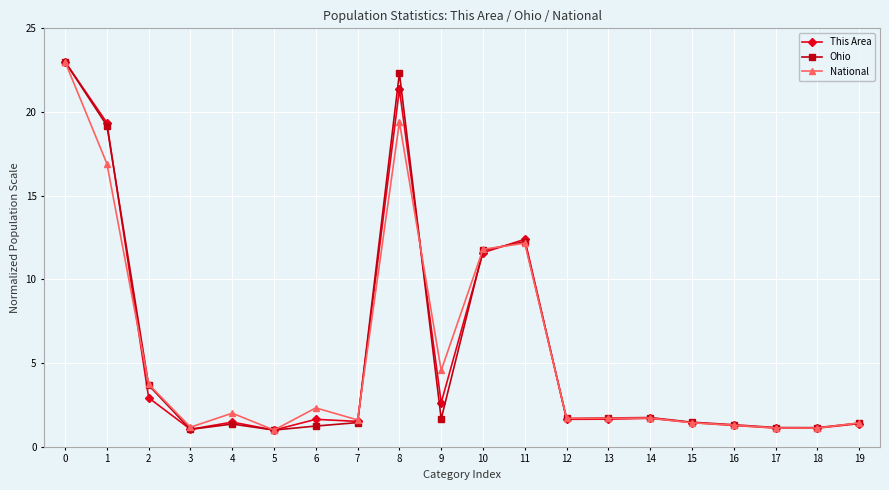

Rank the series by their average value, from lowest to highest.

National, This Area, Ohio